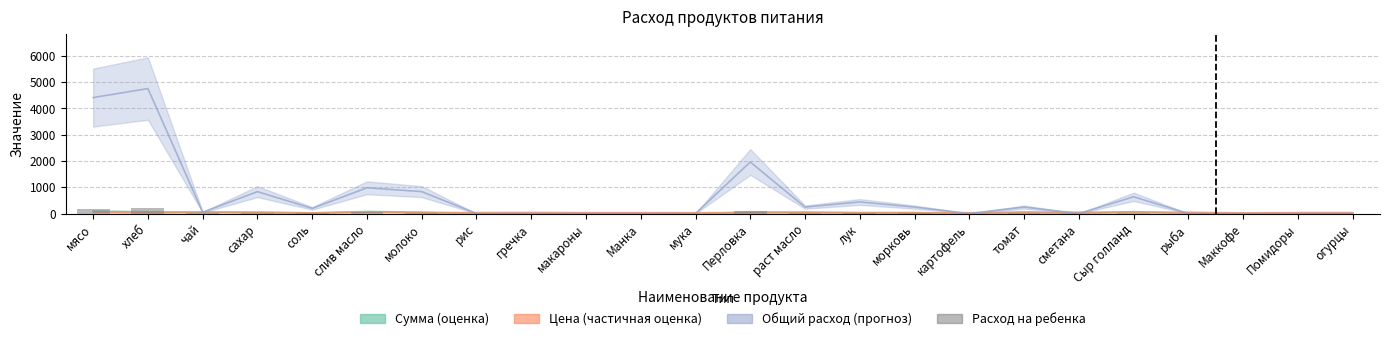

What is the label of the 8th bar from the left?

рис